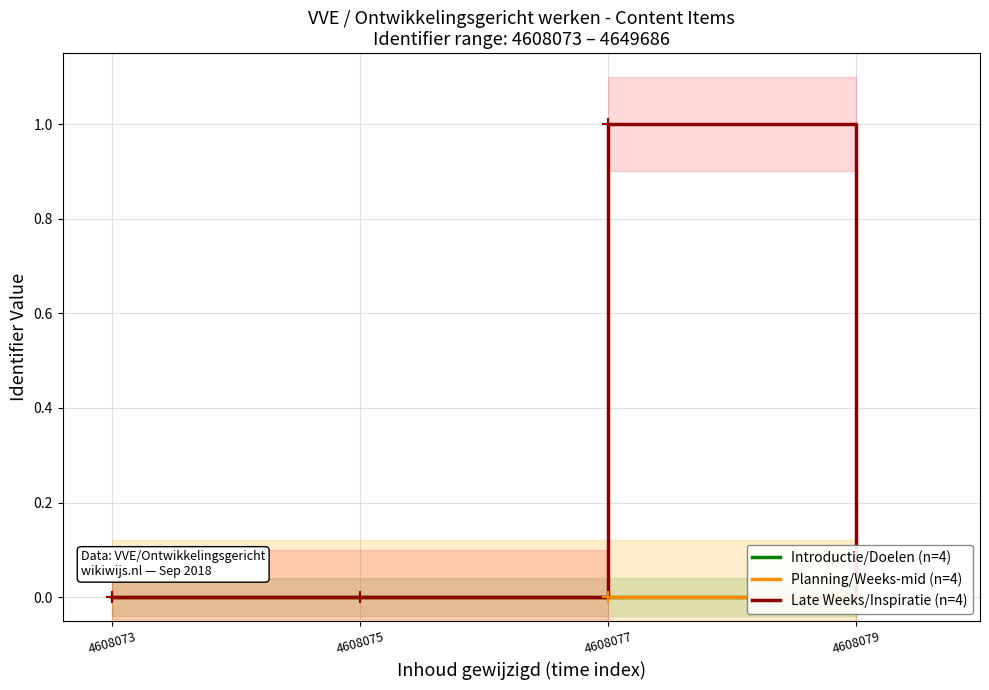

How many Introductie/Doelen (n=4) values are between 0 and 1?

4